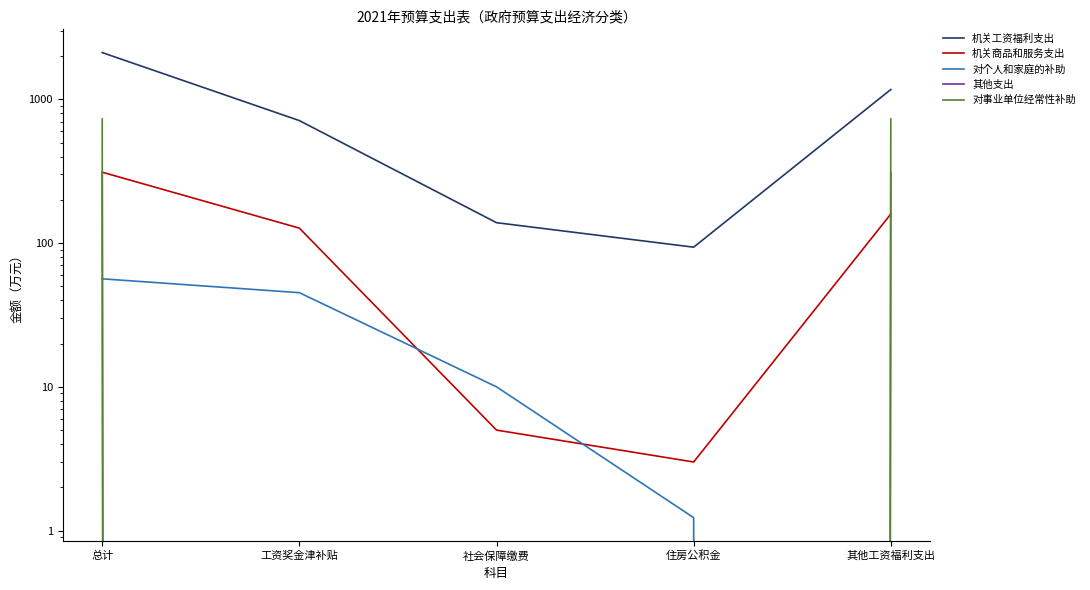

How many values in the 对个人和家庭的补助 series exceed 10?

2